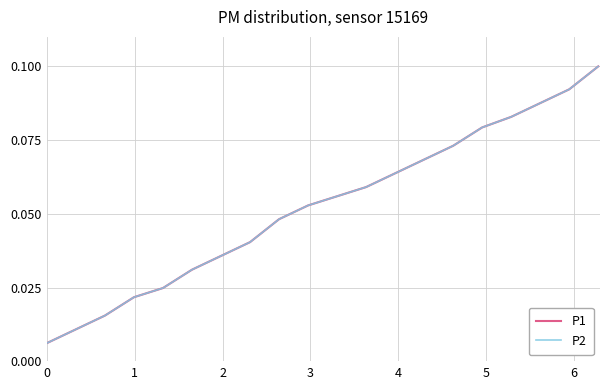

Is this an area chart (filled region under the line)?

No